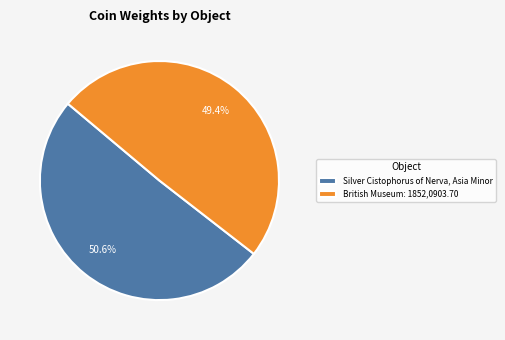

What percentage is the Silver Cistophorus of Nerva, Asia Minor slice, to the nearest percent?

51%